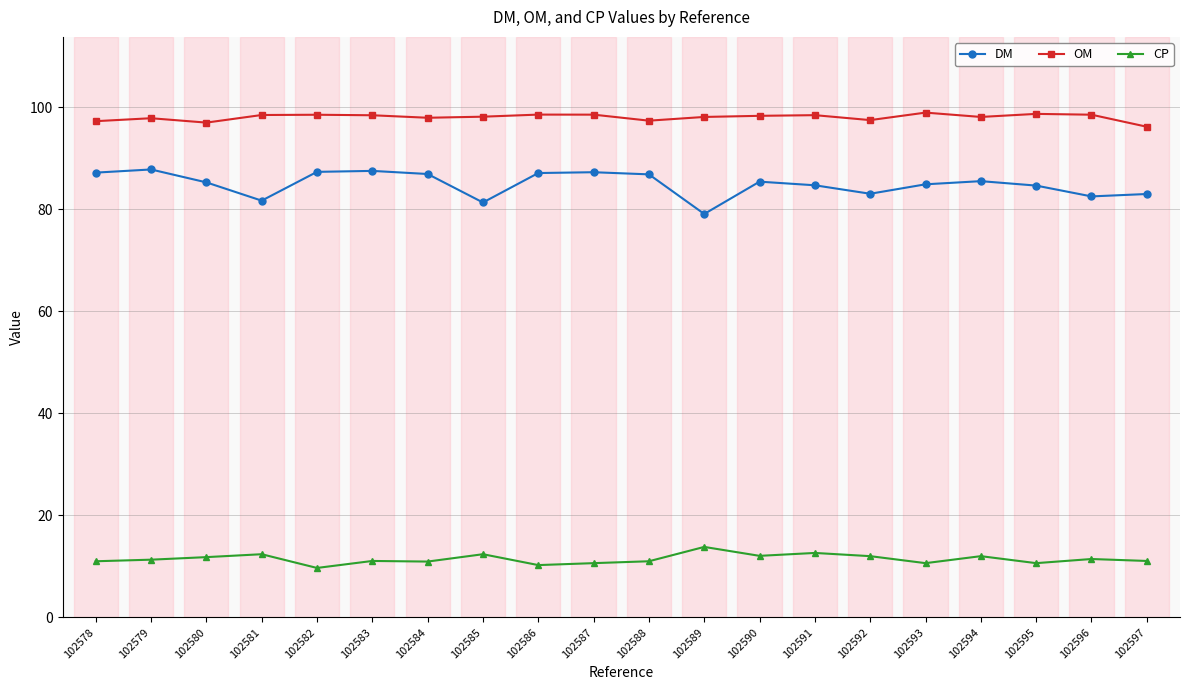

Which series has the largest total across all categories?

OM